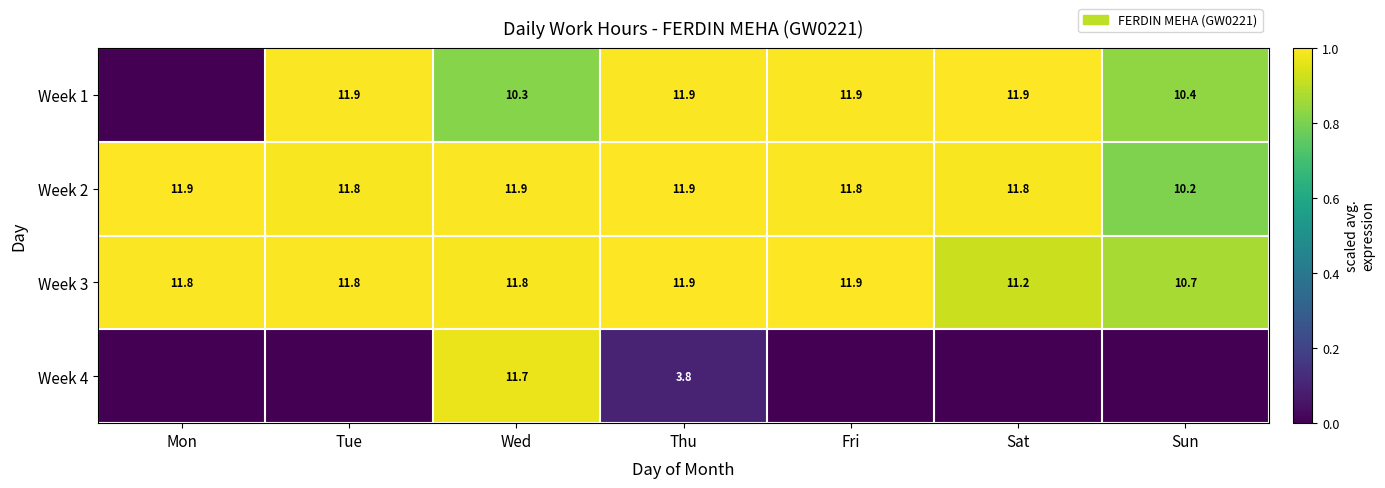

The value of Week 2 at Thu is 11.9. True or false?

True